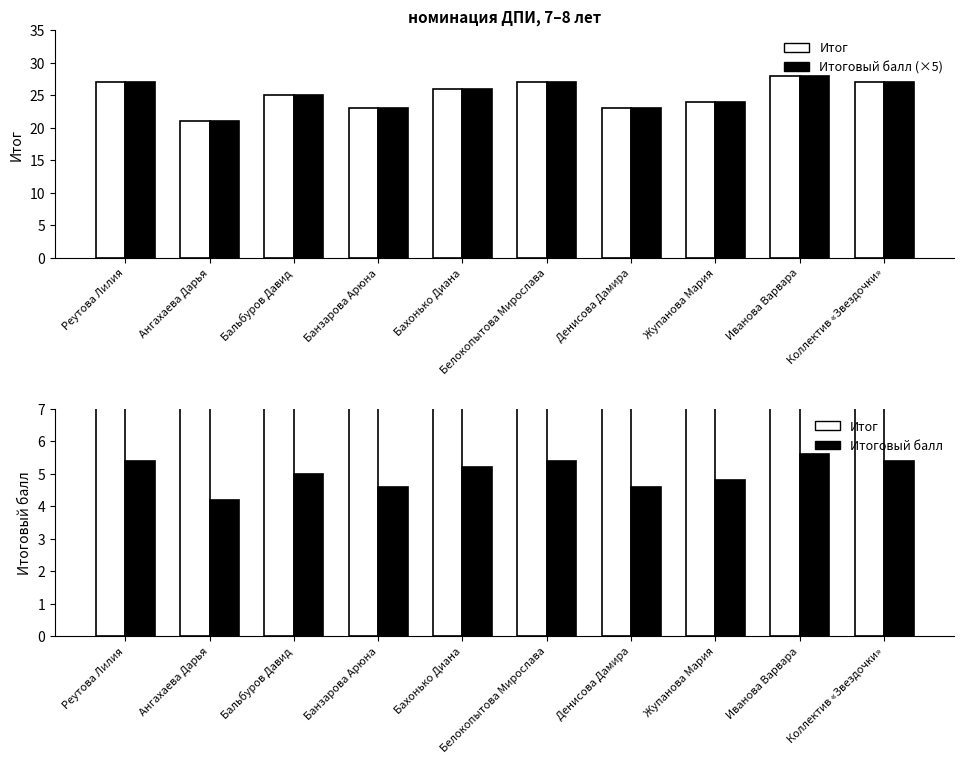

What are all the series names shown in the legend?

Итог, Итоговый балл (×5), Итоговый балл